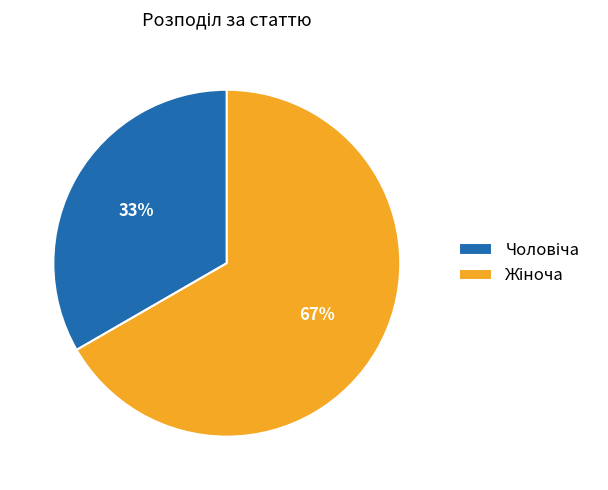

Is there a majority slice in this chart?

Yes